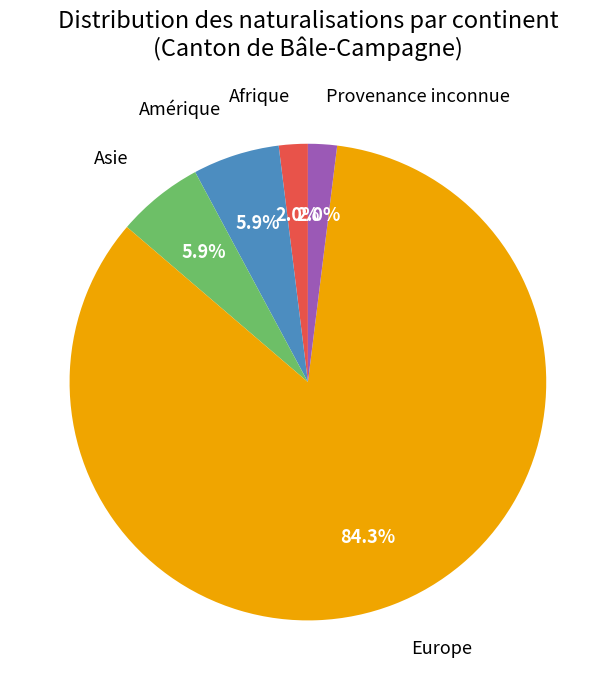

Between Afrique and Europe, which is larger?

Europe